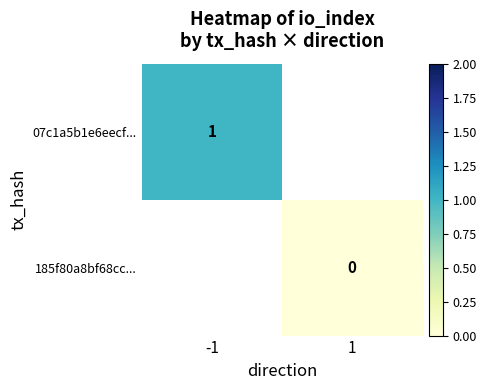

Is the value of 185f80a8bf68cc... at 1 greater than the value of 07c1a5b1e6eecf... at -1?

No